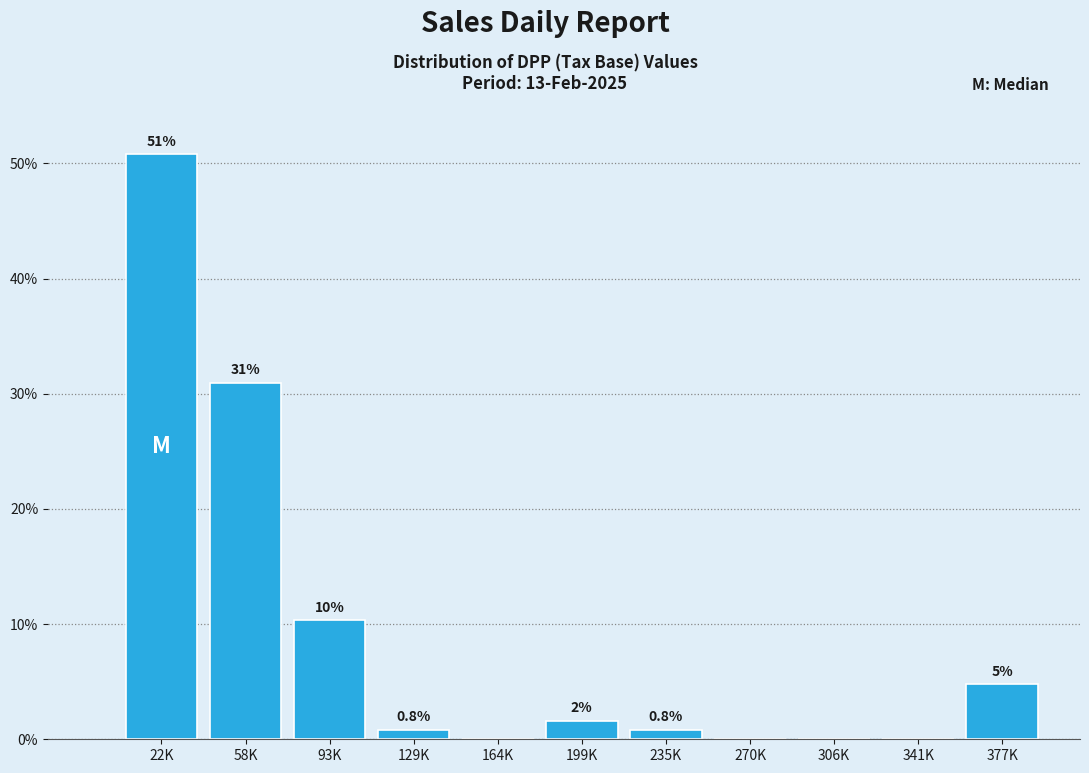

Approximately how many times larger is the value at 58K compared to 22K?

0.6